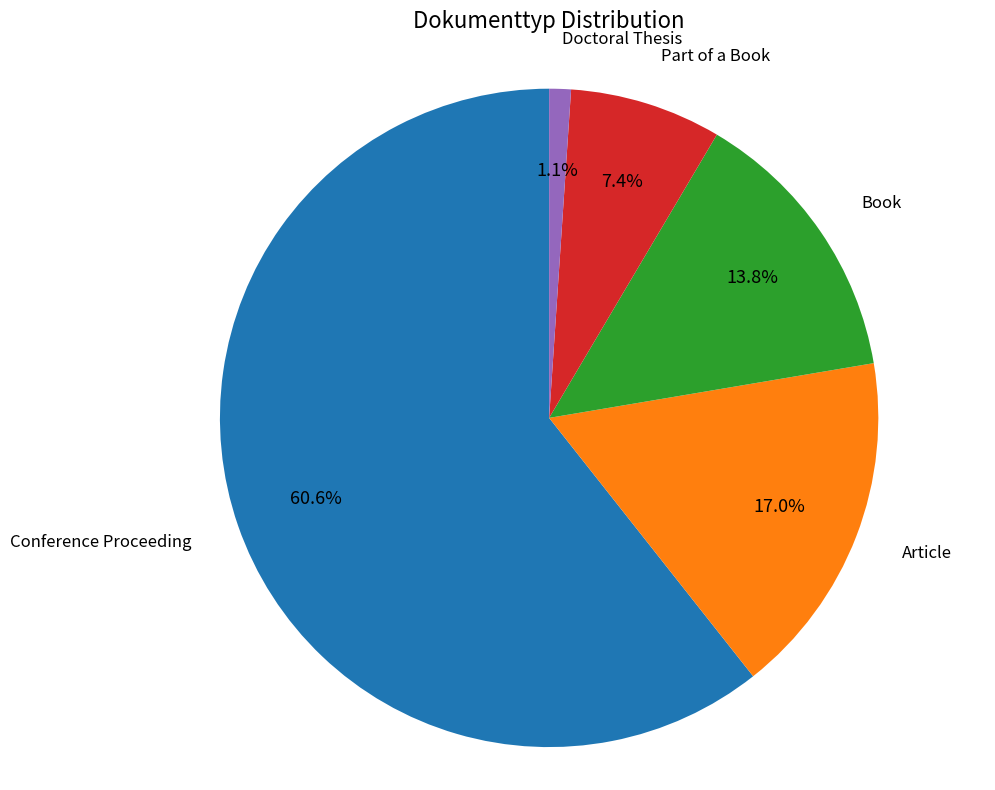

What is the ratio of the value at Part of a Book to the value at Conference Proceeding?

0.1